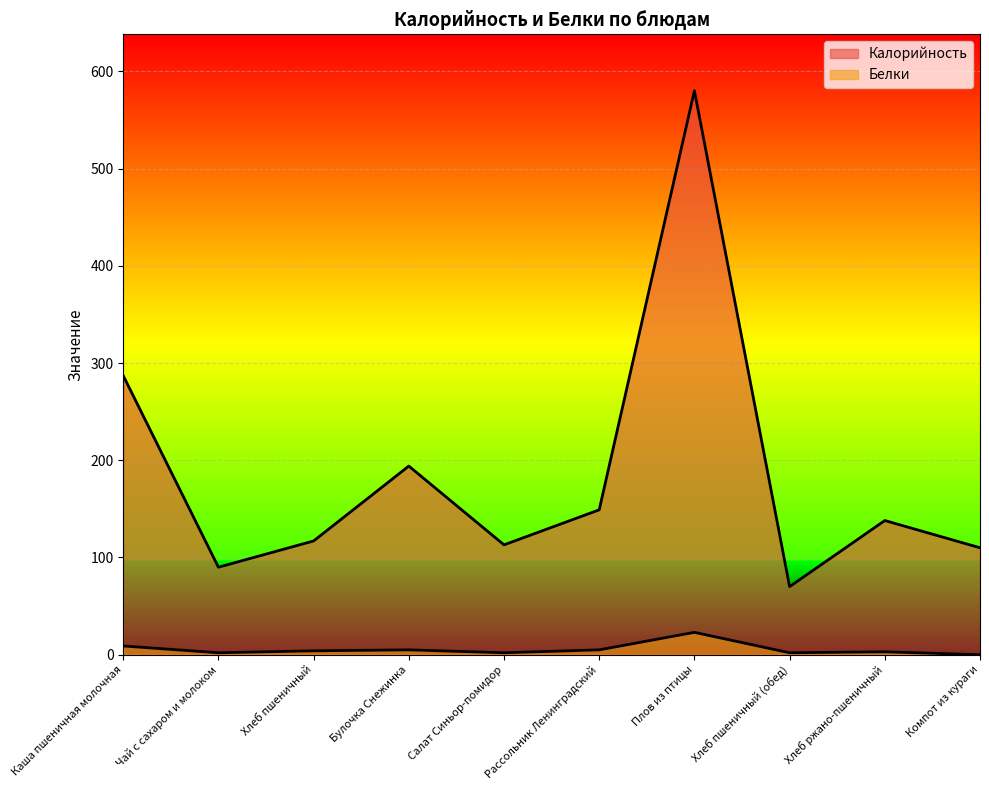

How many lines are shown in the chart?

2